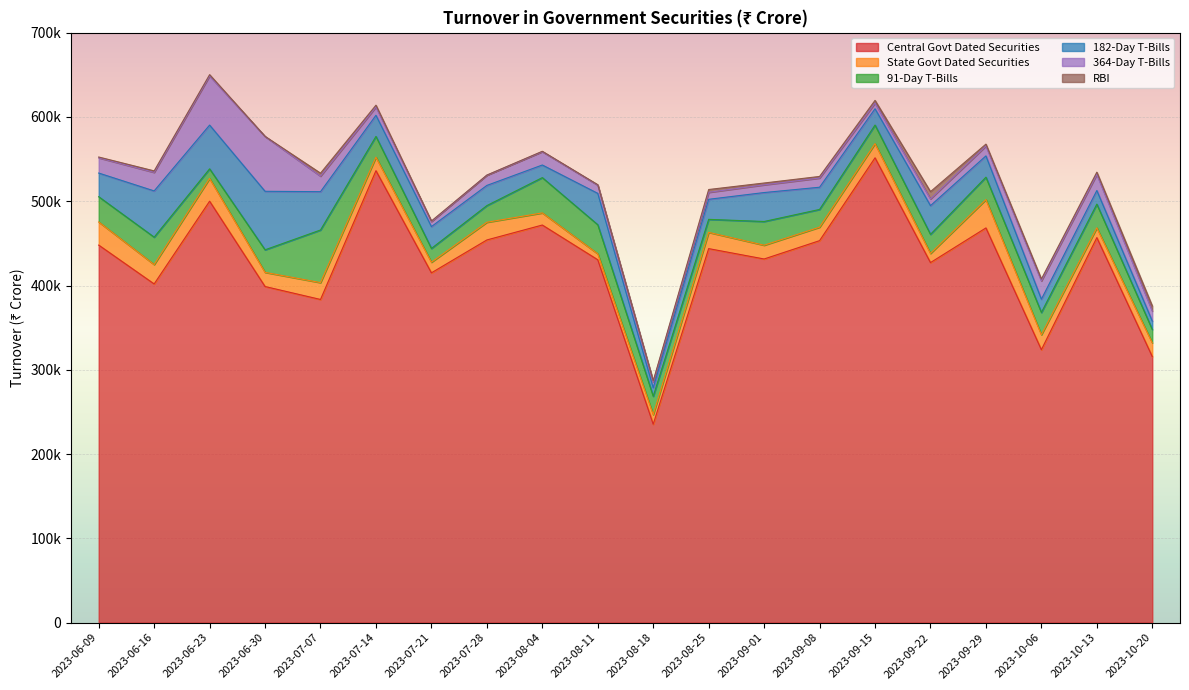

What is the sum of the 91-Day T-Bills values at 2023-08-25 and 2023-09-29?

42006